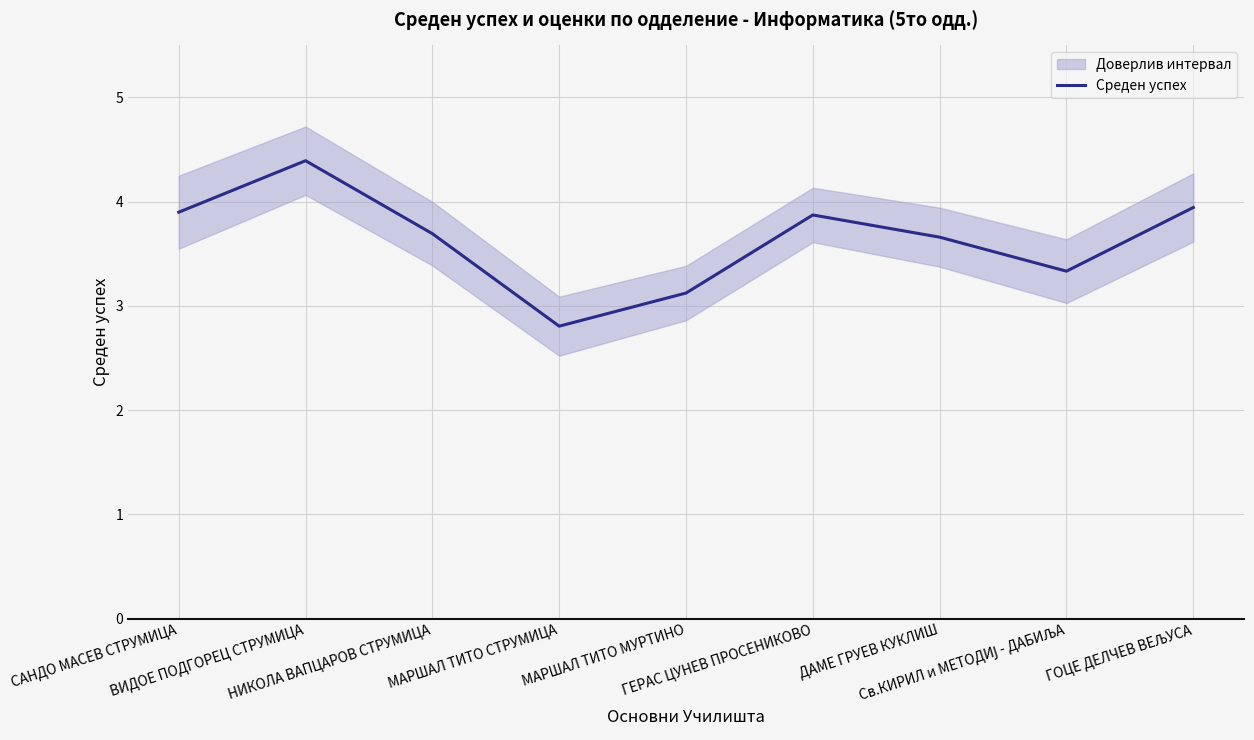

What is the label of the 4th point from the left?

МАРШАЛ ТИТО СТРУМИЦА